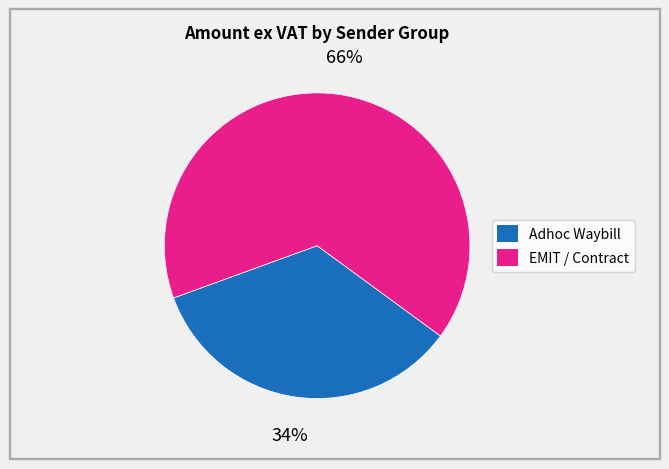

Is there a majority slice in this chart?

Yes